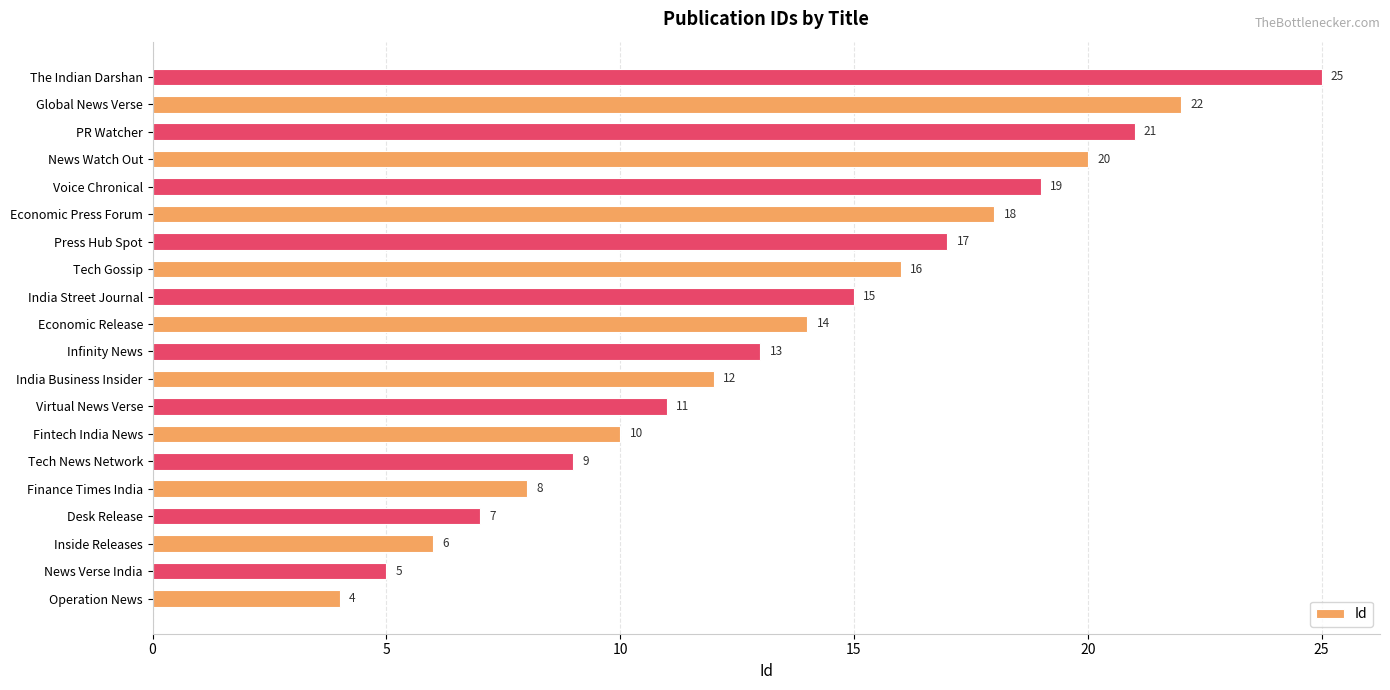

What value does the data have at Press Hub Spot?

17